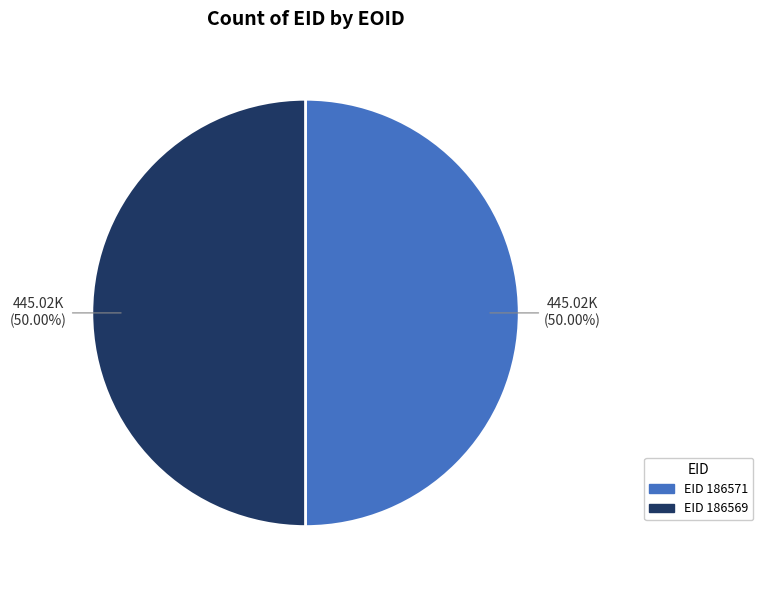

Count the number of slices in the pie.

2